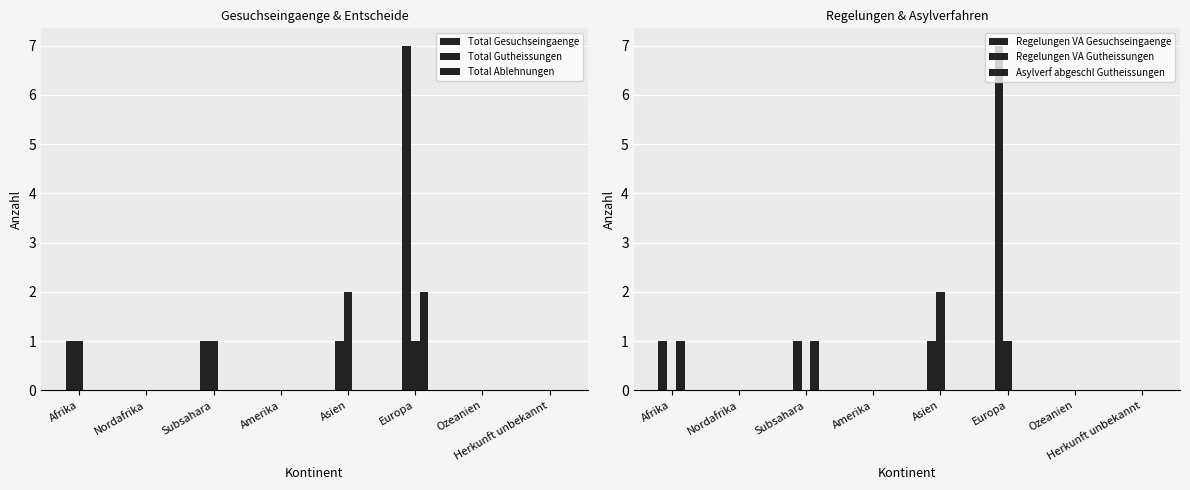

What is the label of the 2nd bar from the left?

Nordafrika